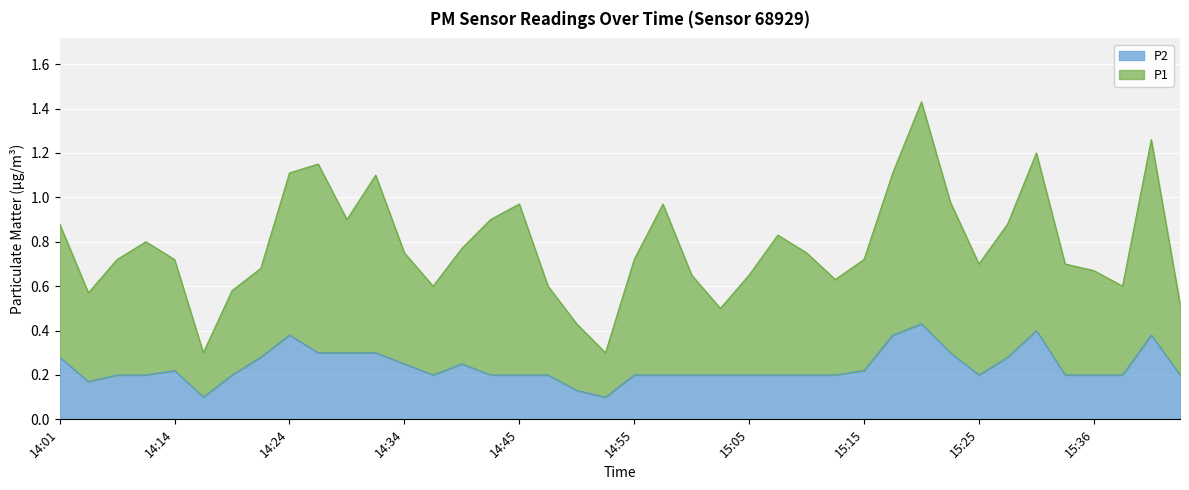

What are all the series names shown in the legend?

P2, P1